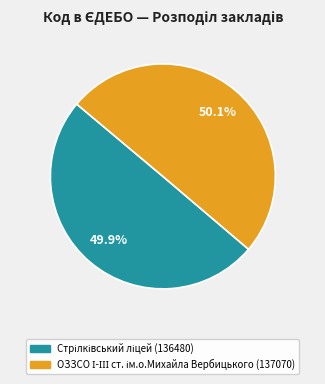

Which slice is the smallest?

Стрілківський ліцей